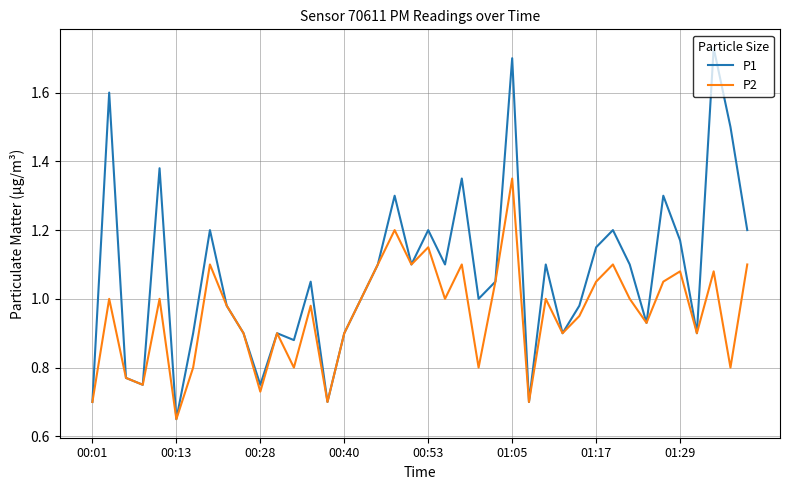

Which series has the largest total across all categories?

P1